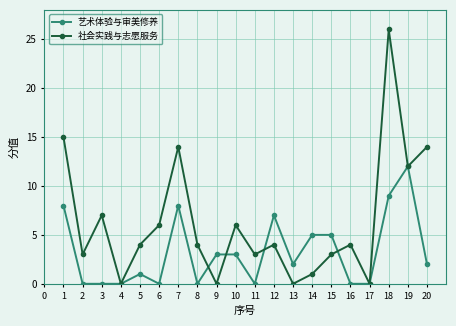

Which series has the largest range (max minus min)?

社会实践与志愿服务